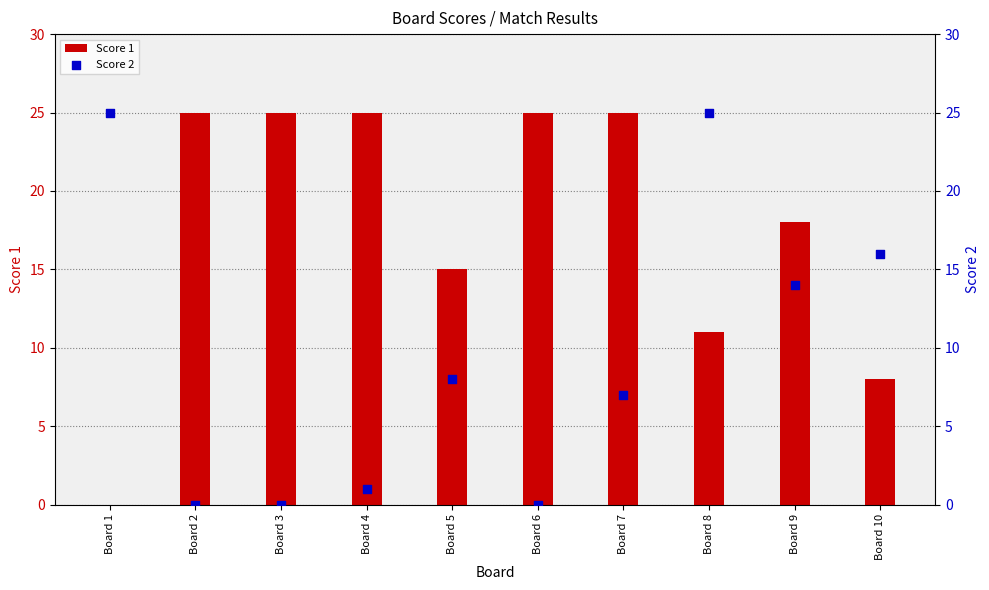

Which series has the widest spread of Y values?

Score 1